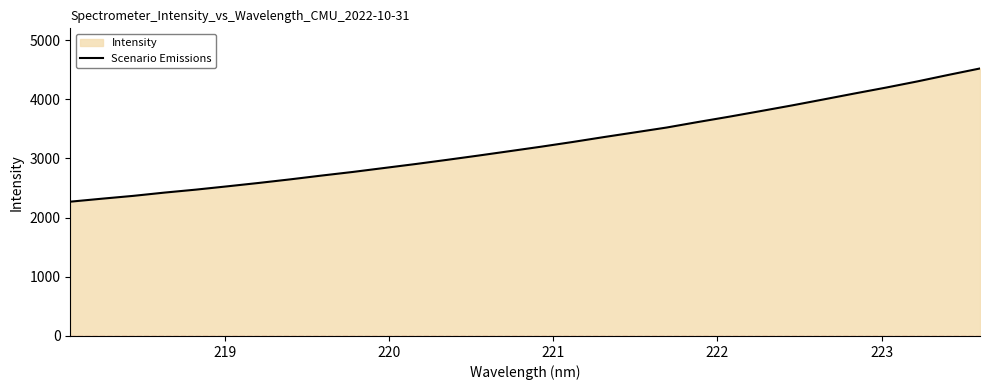

What is the smallest value displayed?

2269.9